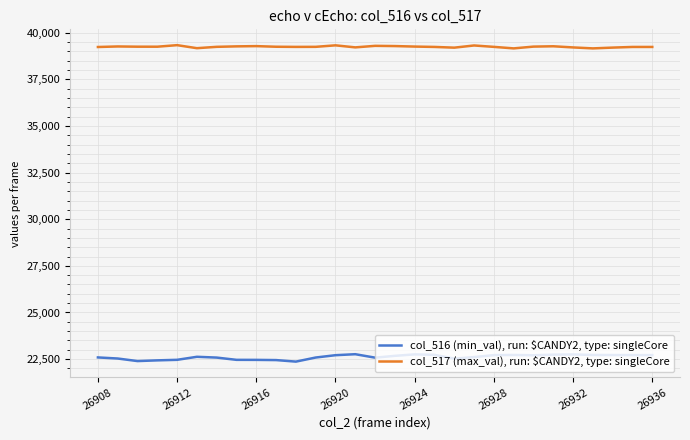

Which series has the largest total across all categories?

col_517 (max_val), run: $CANDY2, type: singleCore